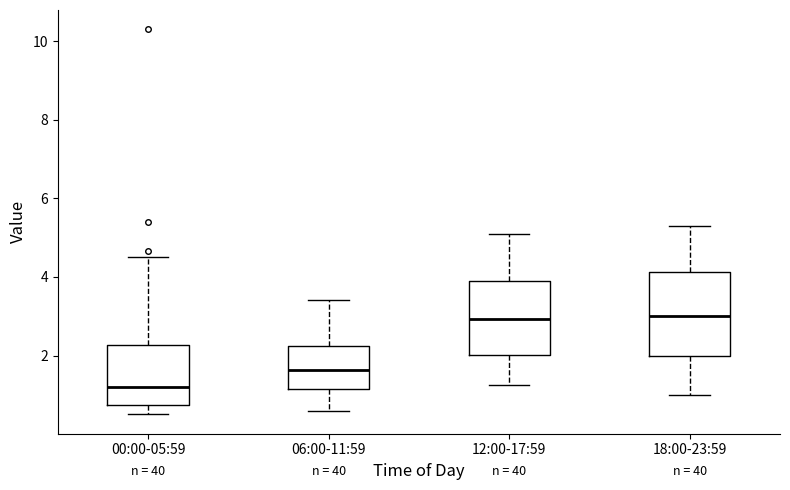

Comparing the boxes themselves (not the whiskers), which one is the tallest?

18:00-23:59